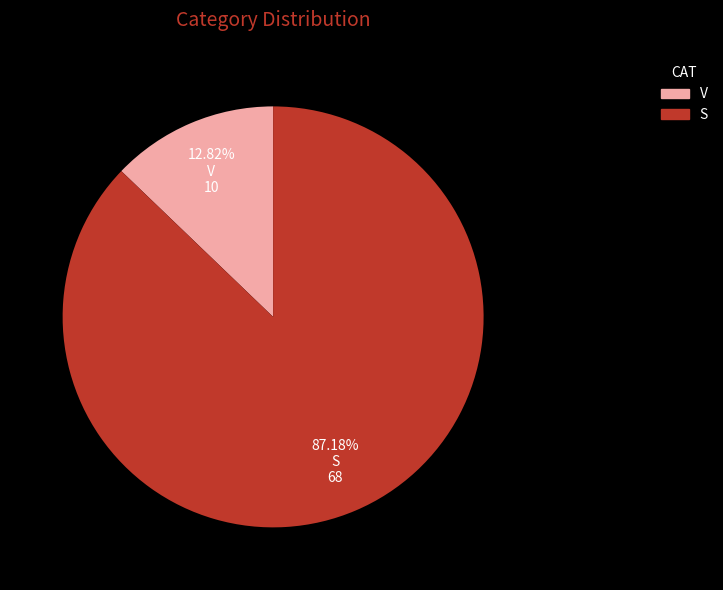

Is it true that V is 13% of the pie?

True